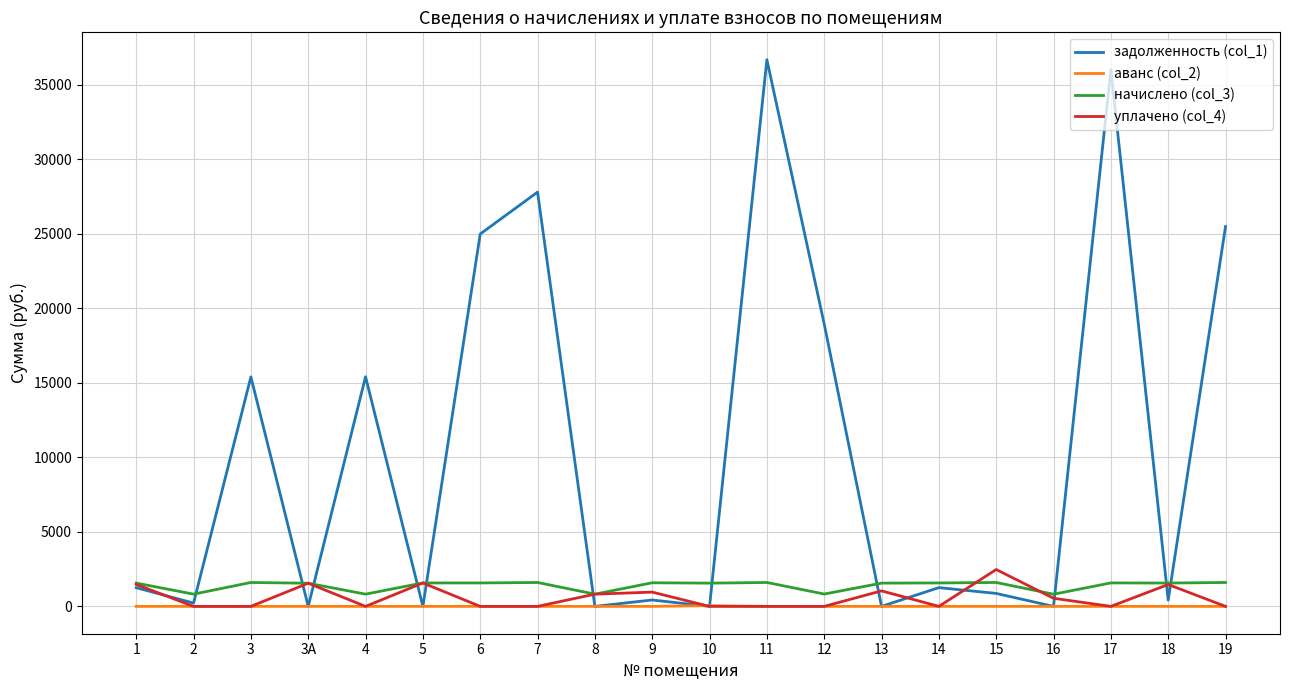

What is the average value of the начислено (col_3) series?

1389.8